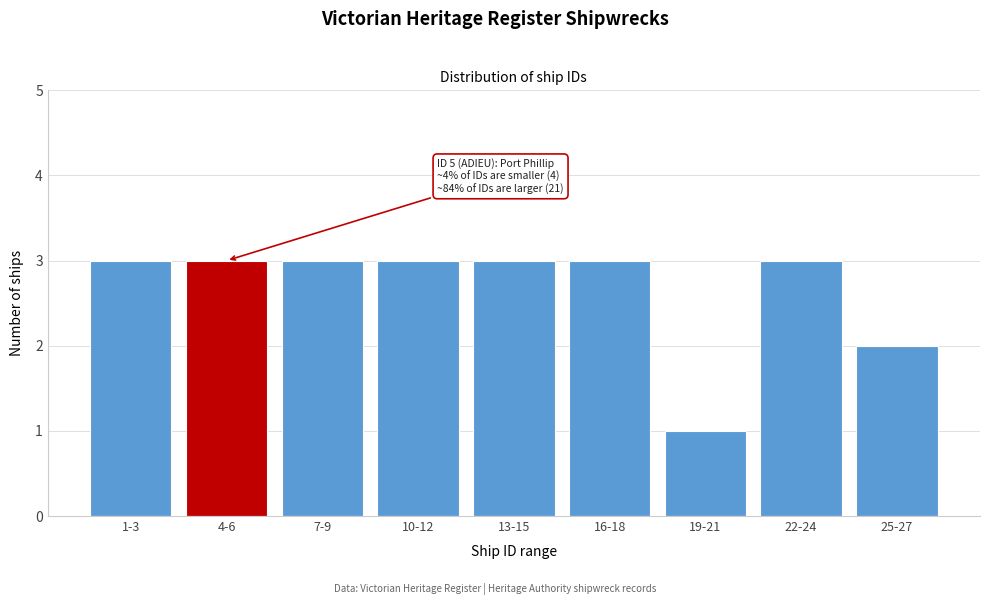

Reading left to right, transcribe all the data shown in this chart.

3	3	3	3	3	3	1	3	2